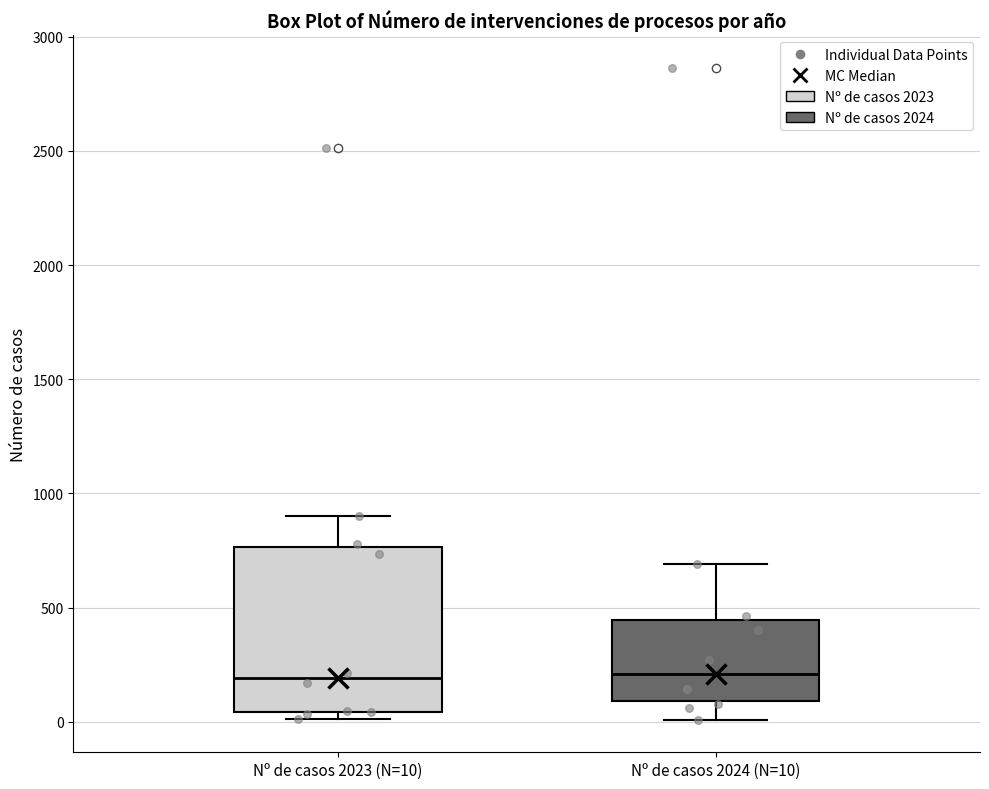

Which box is the tallest, from its lower edge to its upper edge?

Nº de casos 2023 (N=10)